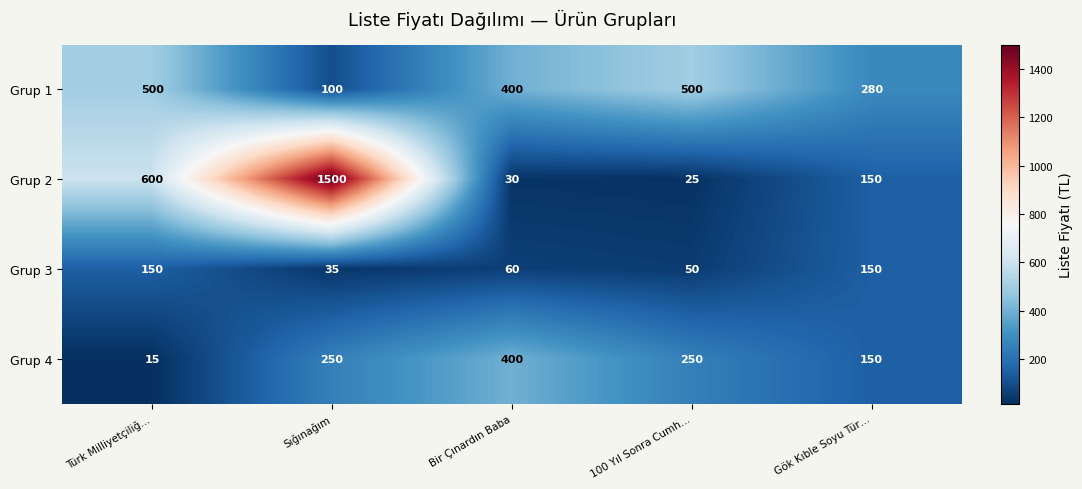

What is the smallest value displayed?

15